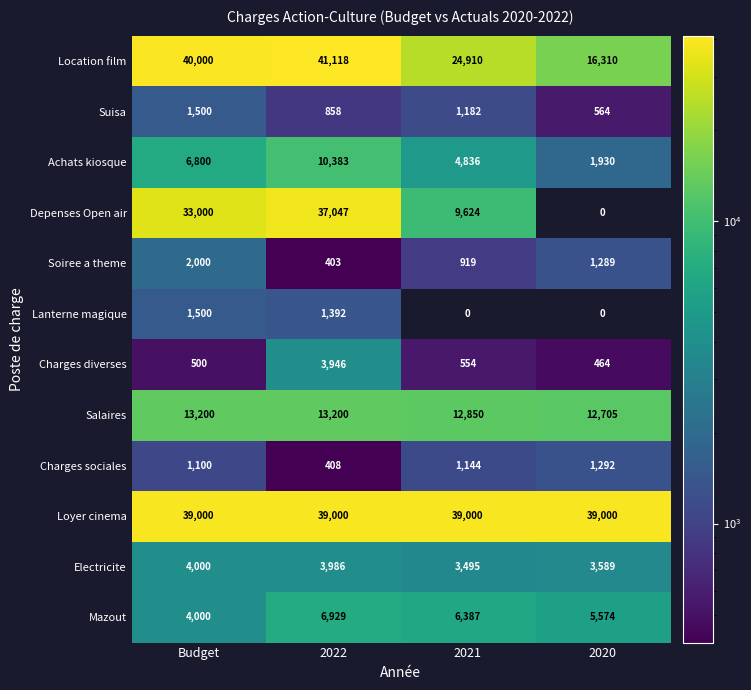

At which label is Location film closest to 28714?

2021